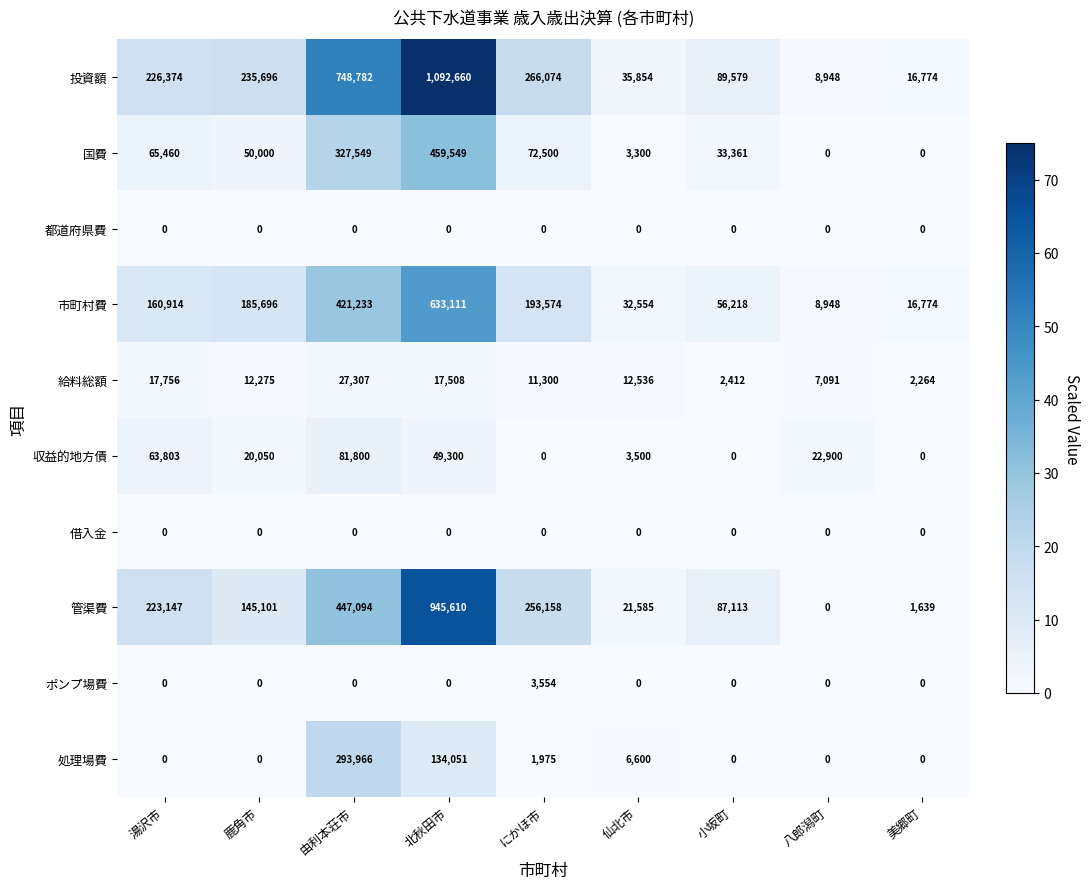

What is the maximum value shown in the chart?

1092660